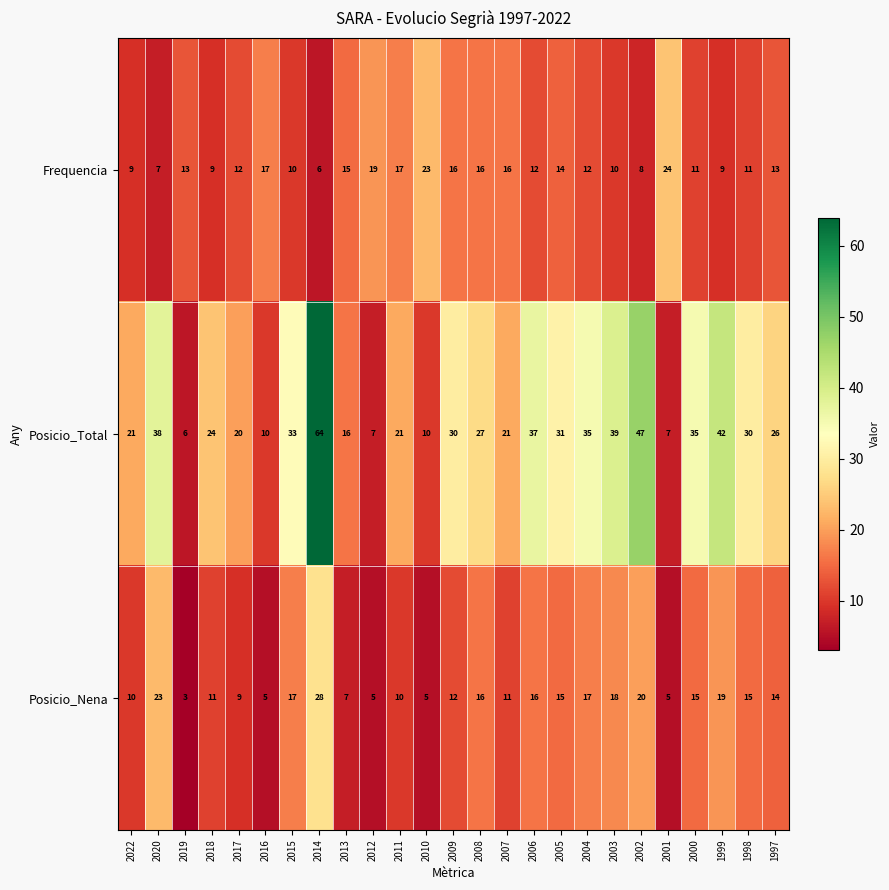

Is it true that Posicio_Nena equals 15 at 2000?

True